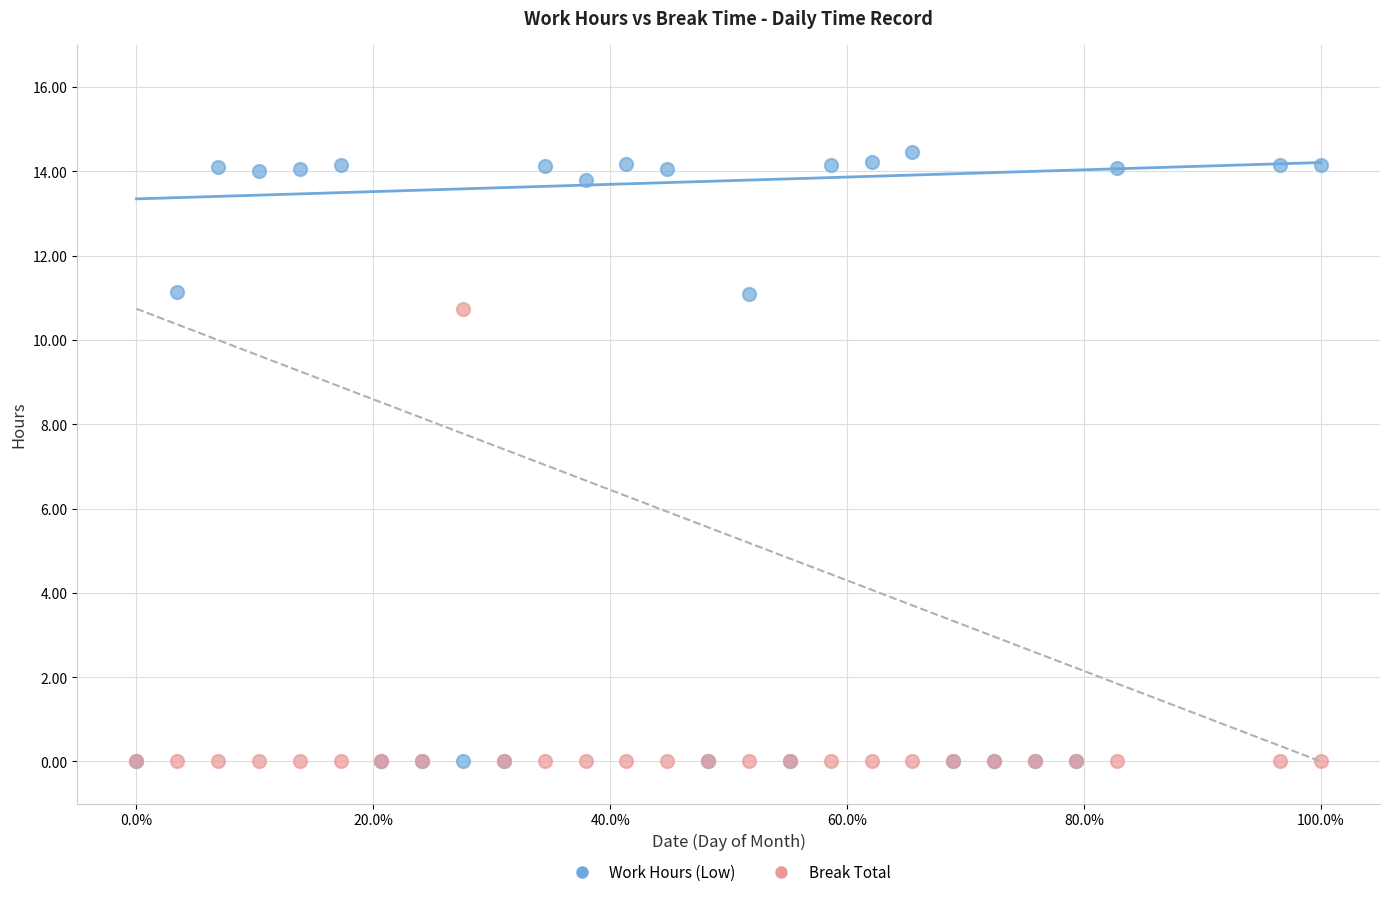

Across all series, what Y value is closest to 7?

10.7